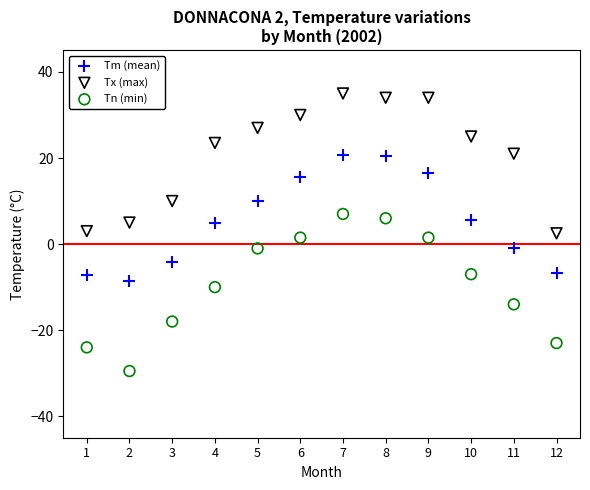

Across all data points, what is the range of Y values (max minus min)?

64.5